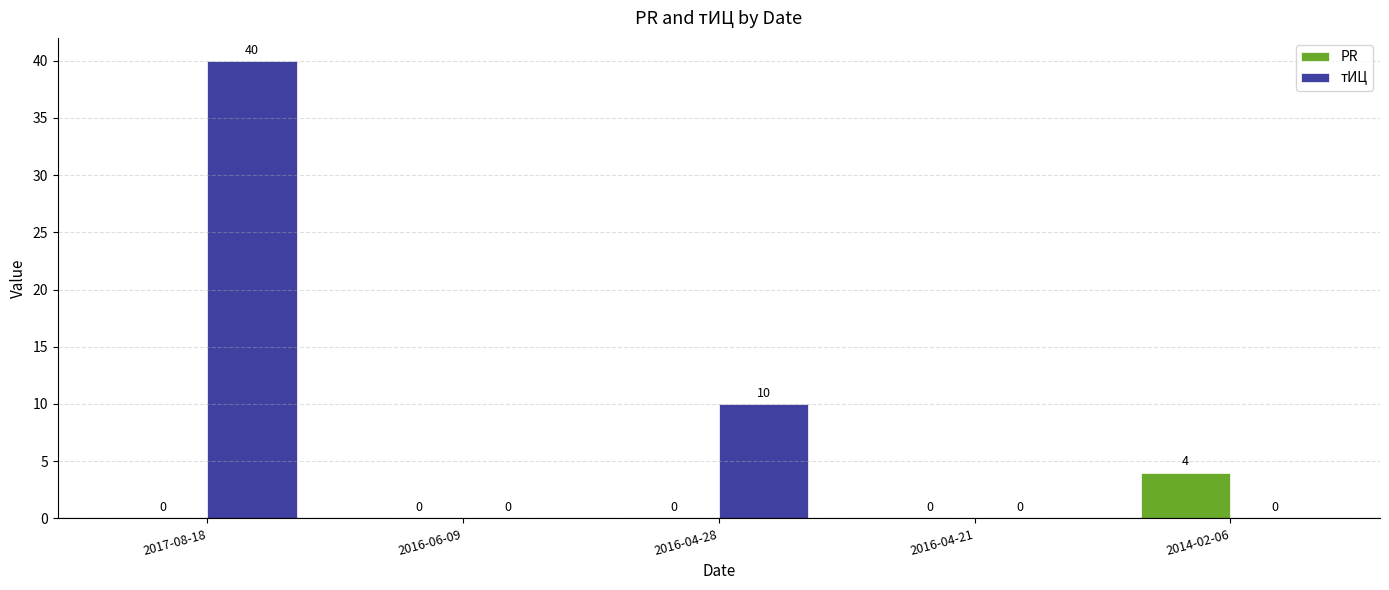

What is the sum of all PR values?

4